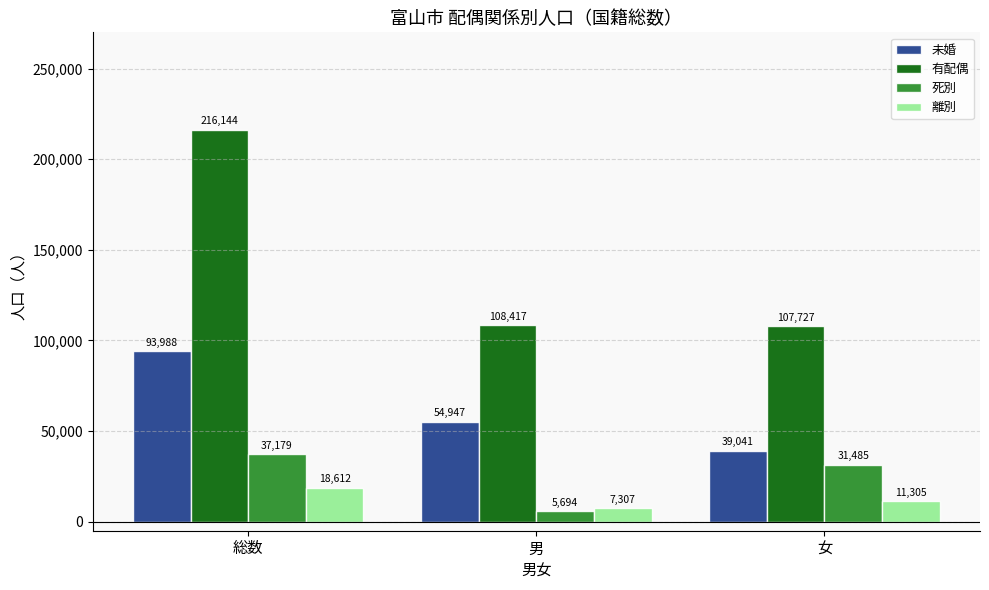

How many bars are there in total?

12